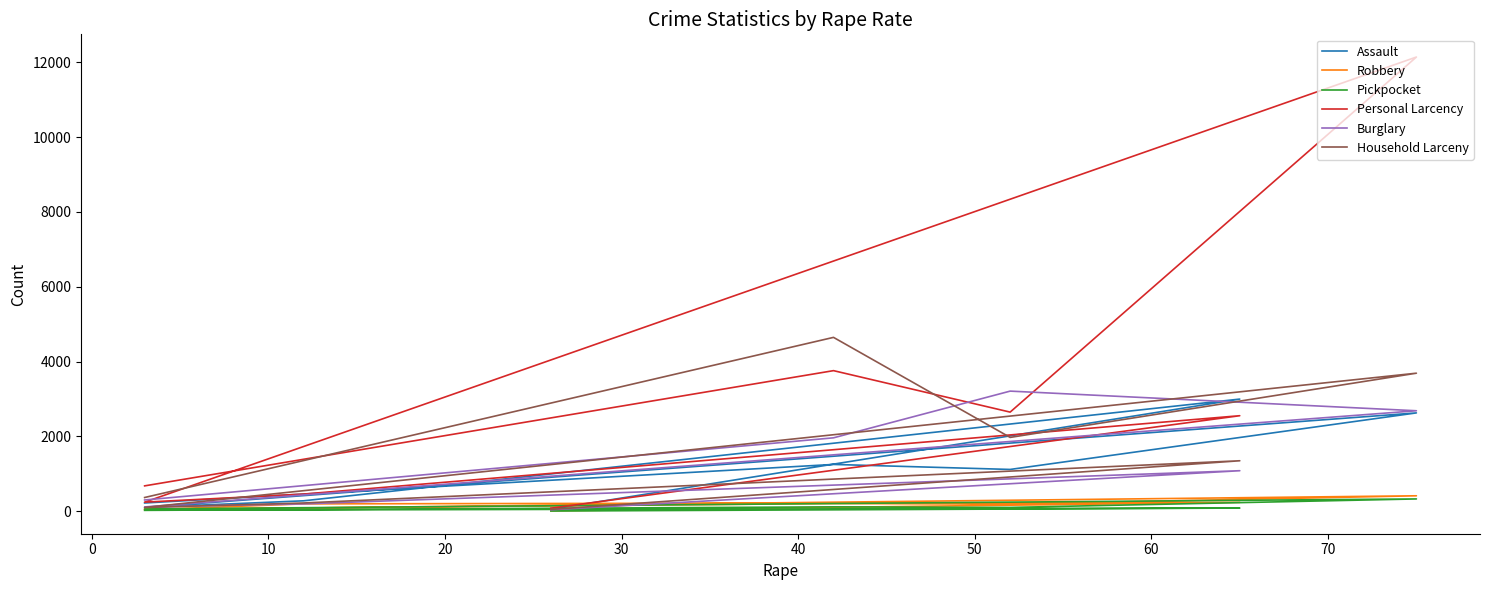

How many times do Pickpocket and Robbery cross each other?

2